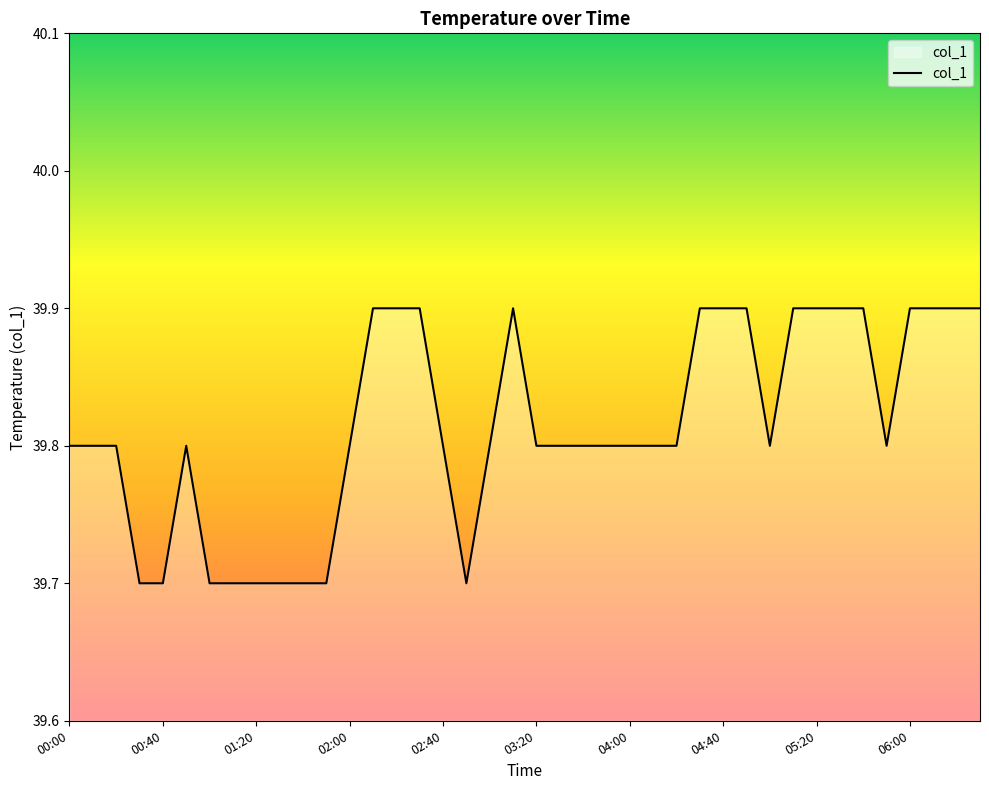

What is the smallest value displayed?

39.7